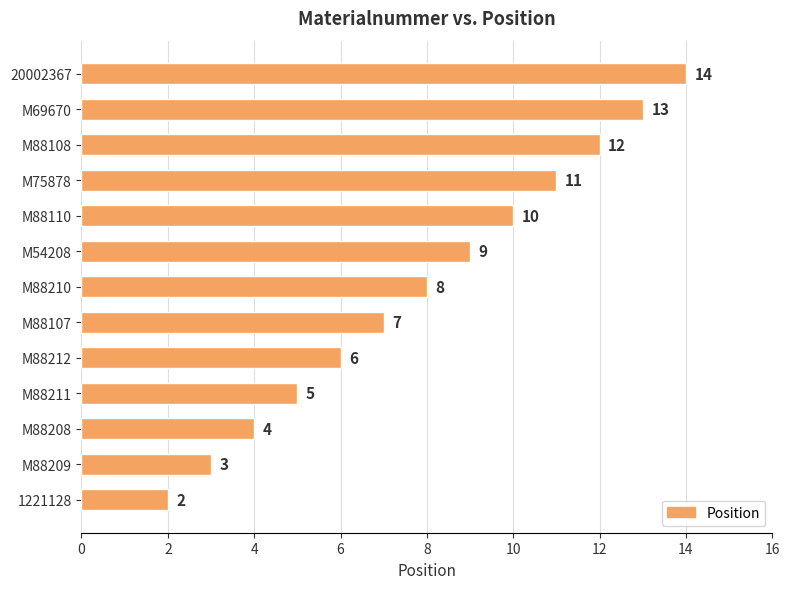

What is the difference between the maximum and minimum values?

12